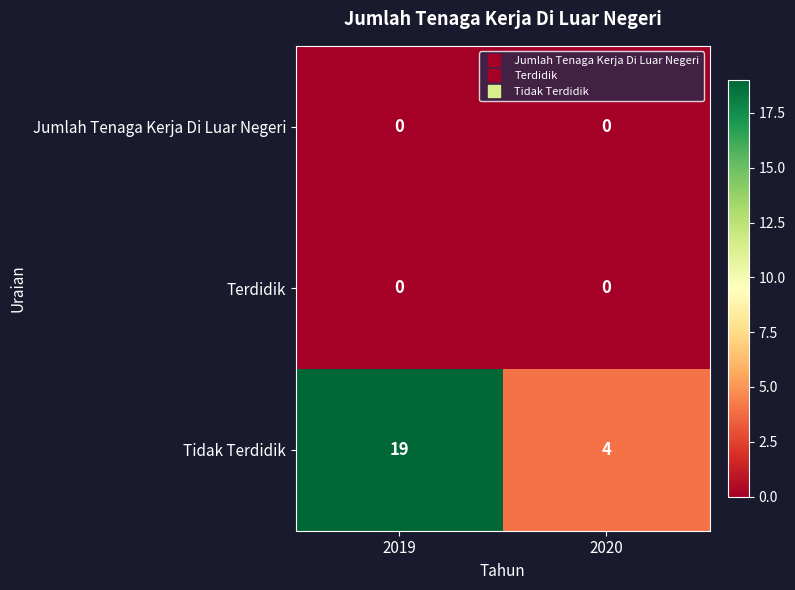

Reading left to right, extract all data points from this chart.

Jumlah Tenaga Kerja Di Luar Negeri: 0	0
Terdidik: 0	0
Tidak Terdidik: 19	4